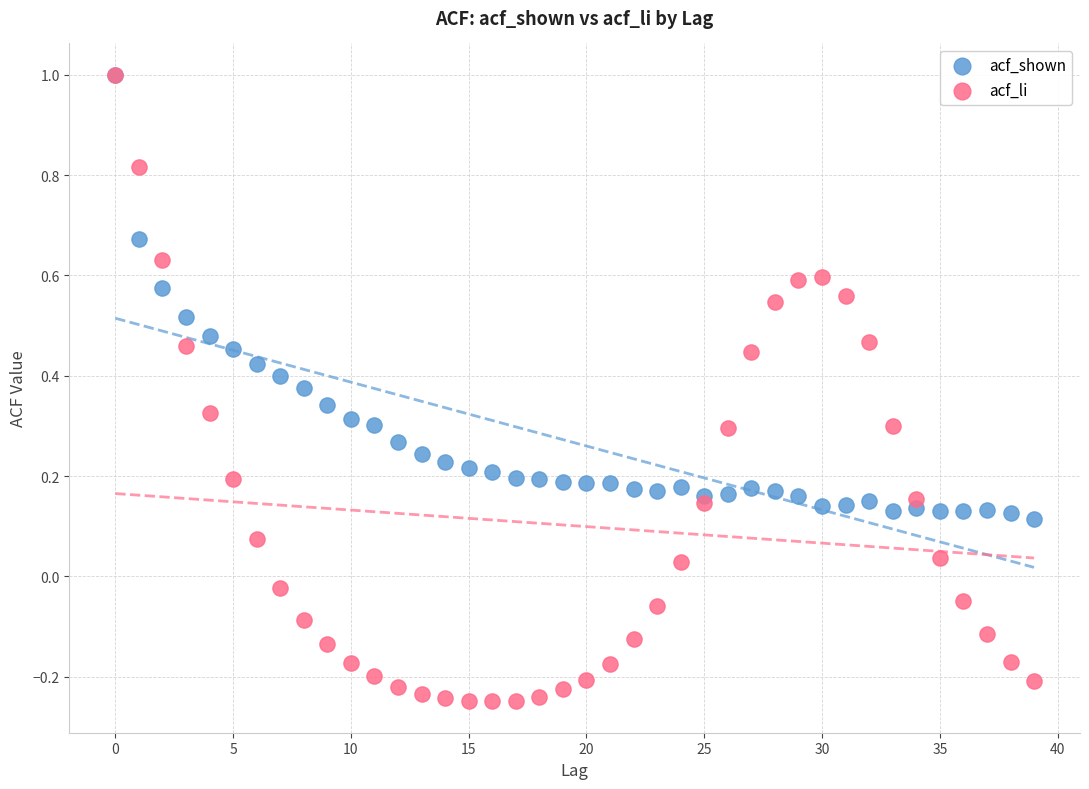

What are all the series names shown in the legend?

acf_shown, acf_li